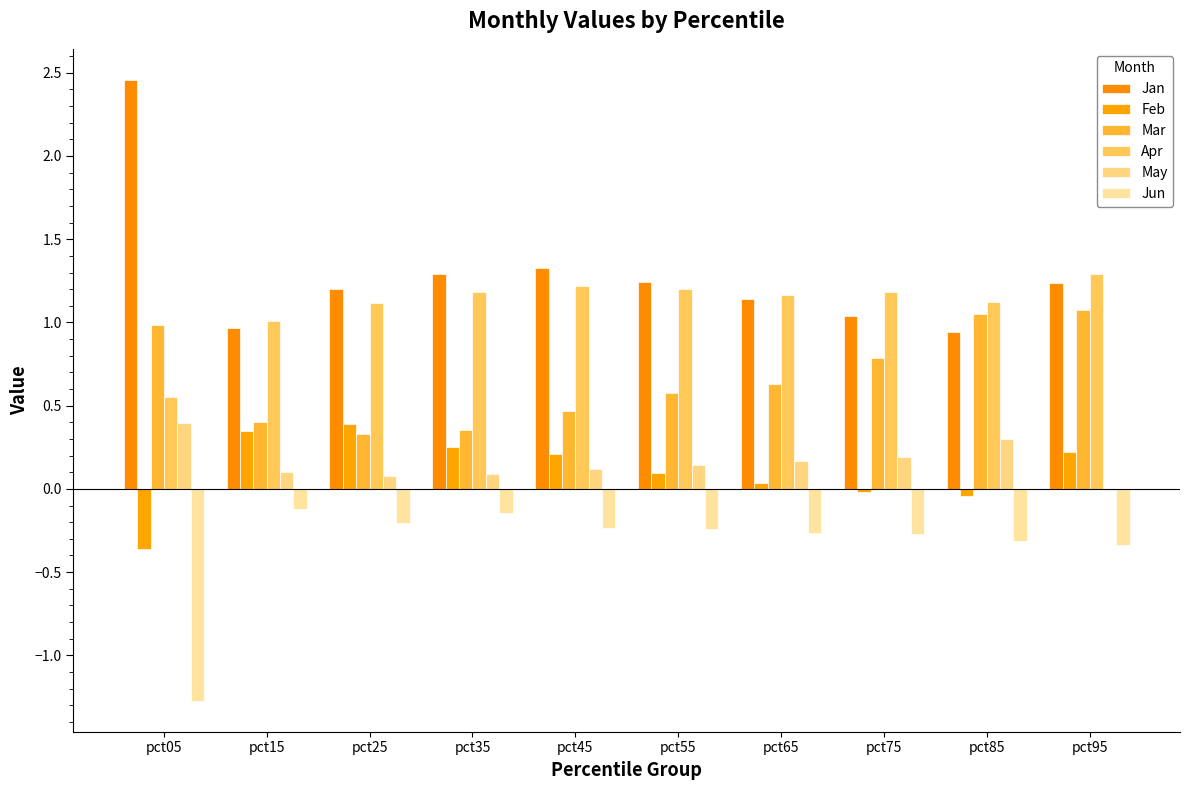

Where is Apr nearest to the value 0?

pct05